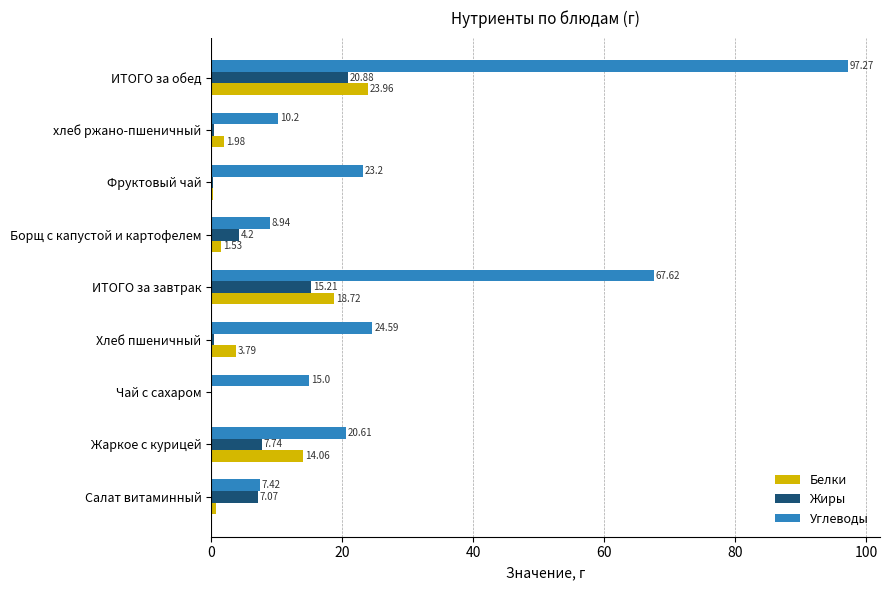

What is the average value of the Жиры series?

6.2